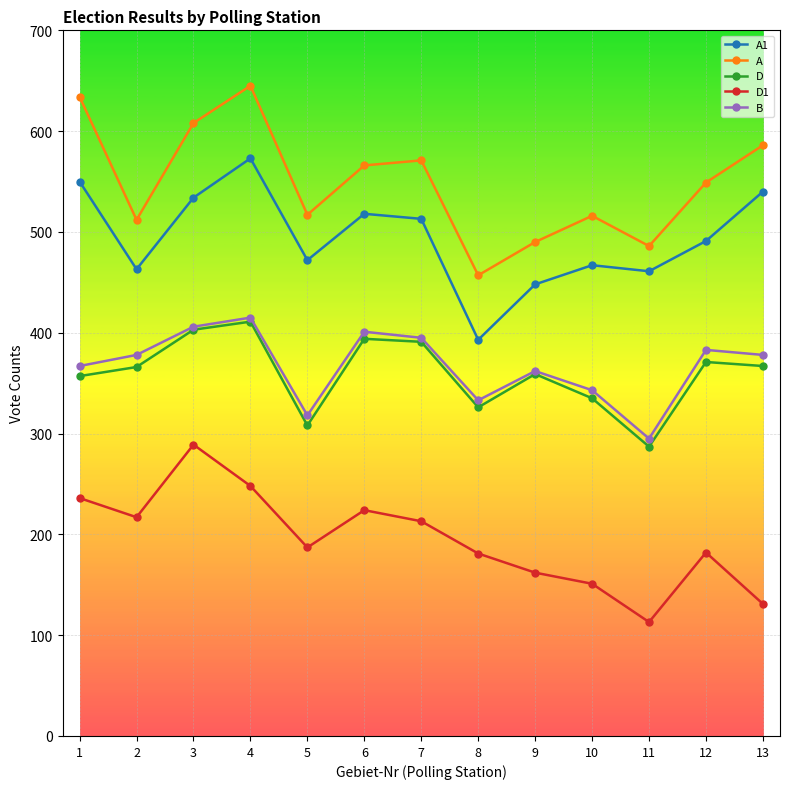

The value of A at 9 is 490. True or false?

True